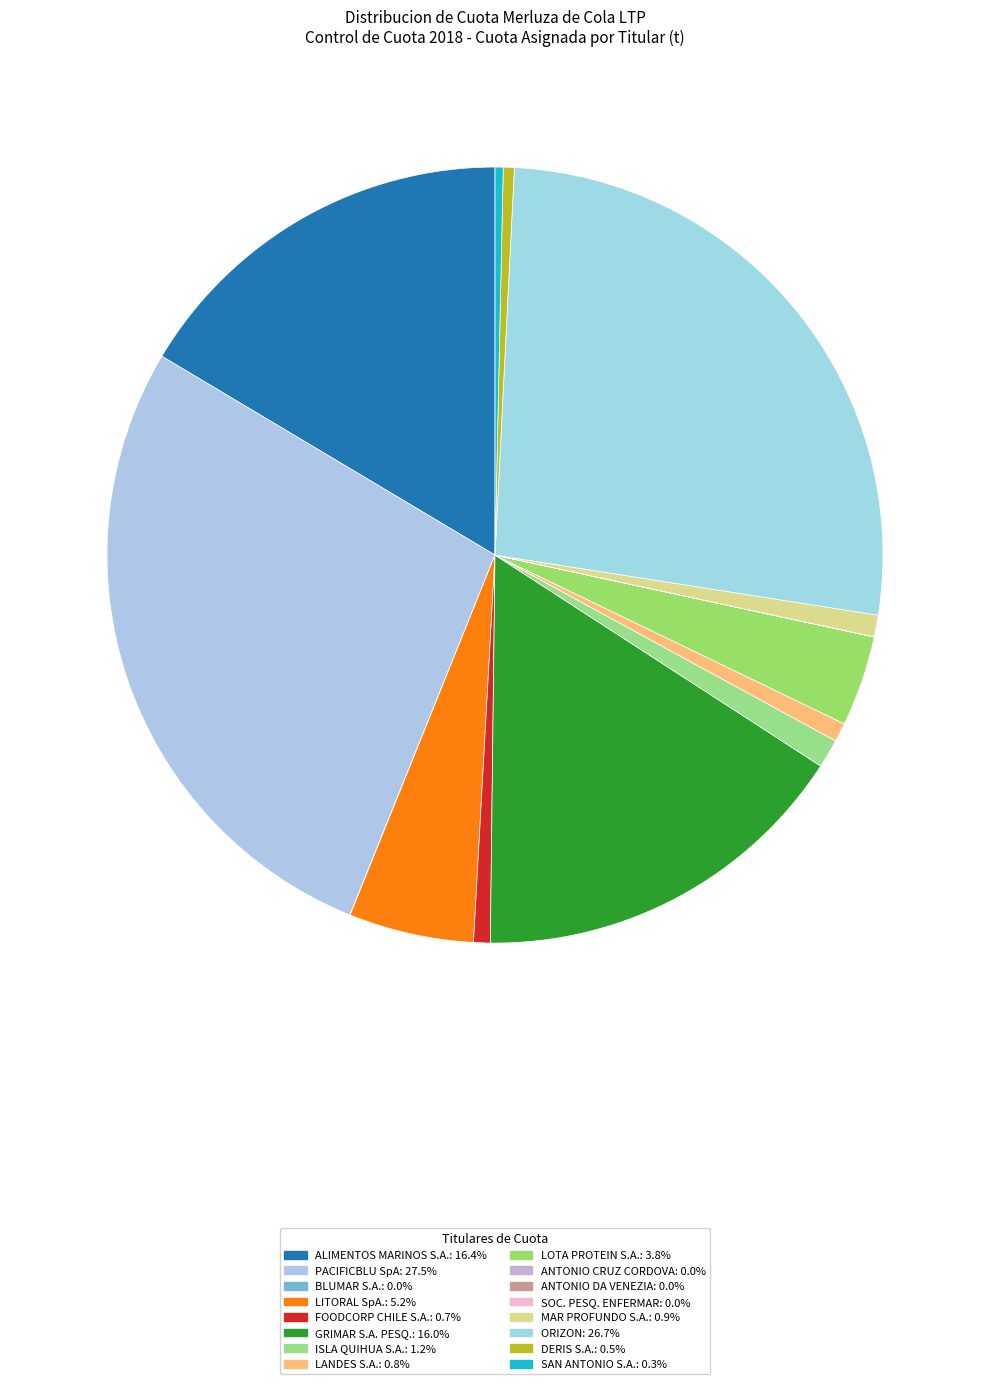

True or false: ANTONIO DA VENEZIA accounts for 8% of the total.

False